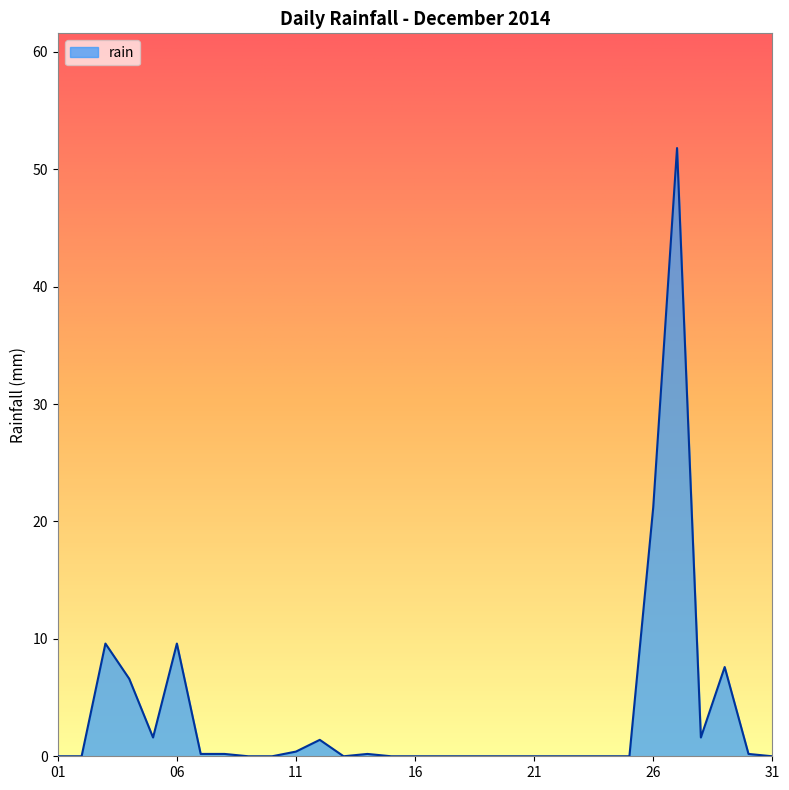

What is the greatest value displayed?

51.8